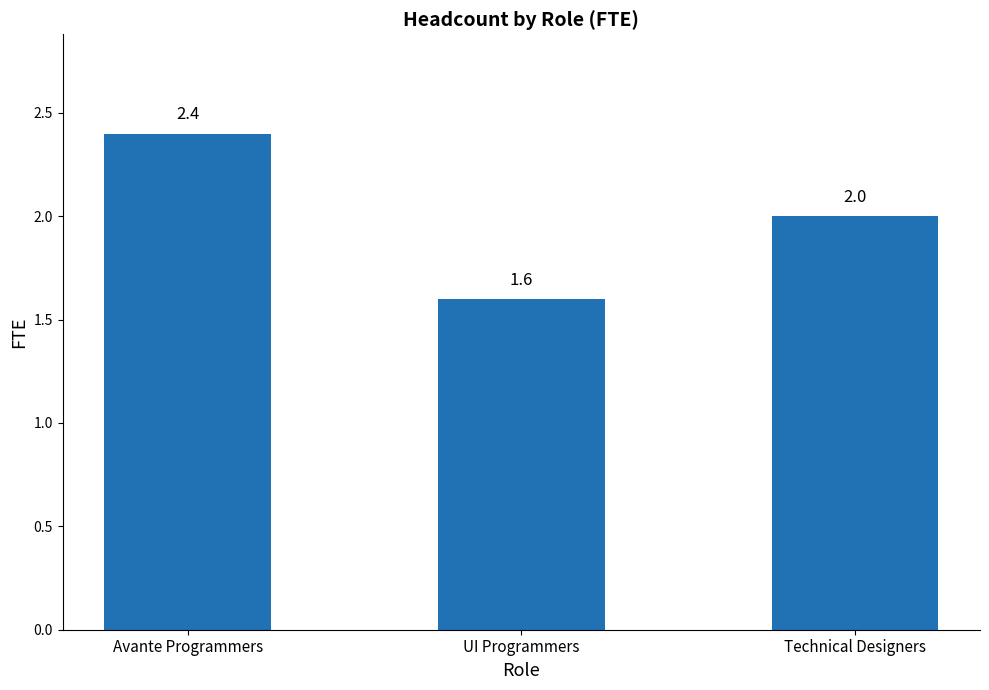

Count the values in the range 1 to 2.

2